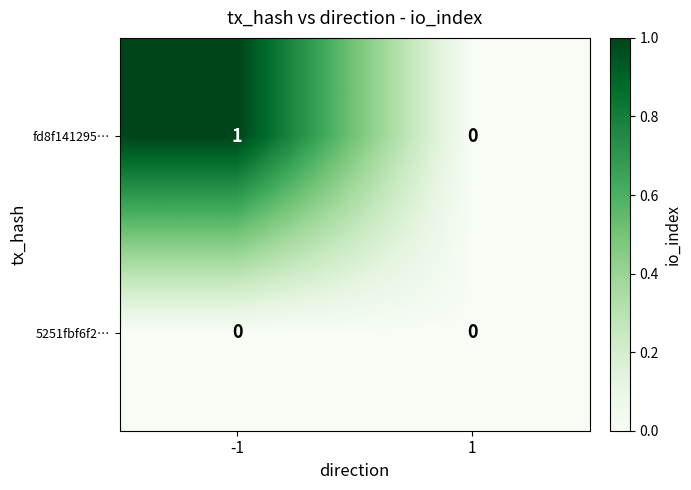

The fd8f141295… series shows -1 at 1. True or false?

False